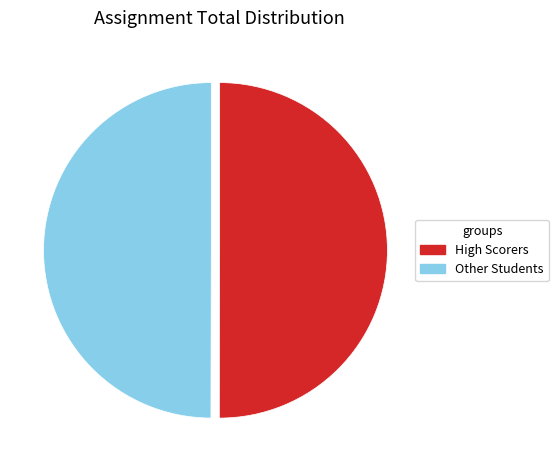

What is the ratio of the value at High Scorers to the value at Other Students?

1.0